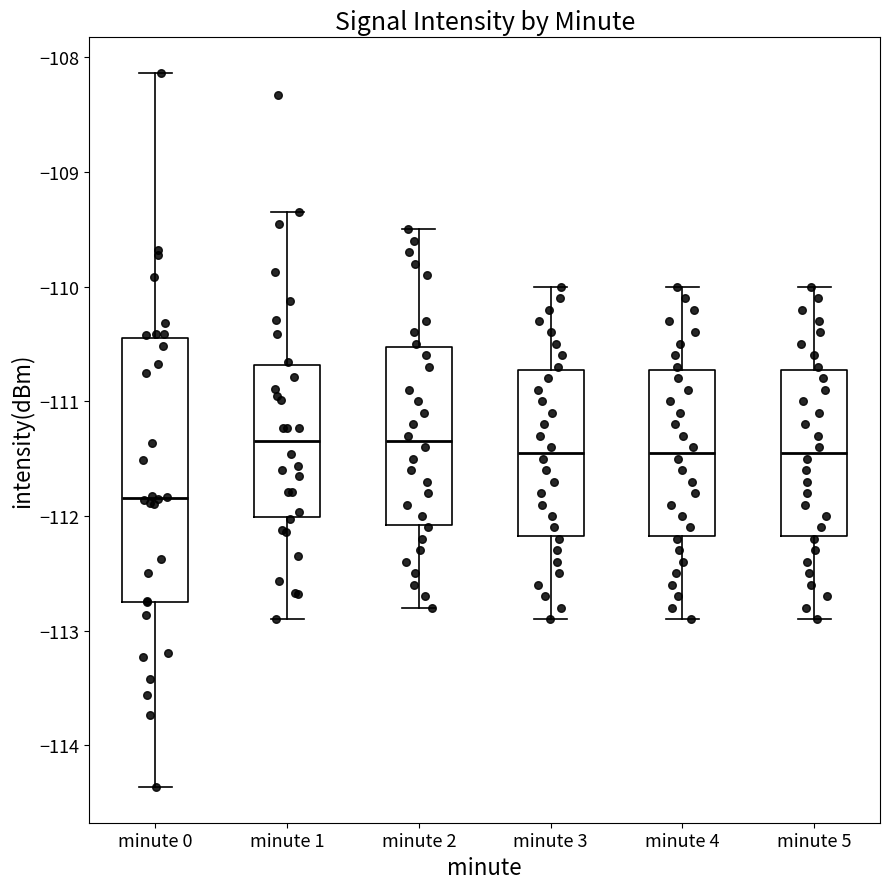

Reading left to right, transcribe this box plot: for each box, give where its median line is, the range the box spans, and where its two whiskers end, as read against the y-axis. The values are not printed on the chart, so give them approximately, as read against the axis.

minute 0: median -111.8, box -112.7 to -110.4, whiskers -114.4 to -108.1
minute 1: median -111.3, box -112.0 to -110.7, whiskers -112.9 to -109.3
minute 2: median -111.3, box -112.1 to -110.5, whiskers -112.8 to -109.5
minute 3: median -111.4, box -112.2 to -110.7, whiskers -112.9 to -110.0
minute 4: median -111.4, box -112.2 to -110.7, whiskers -112.9 to -110.0
minute 5: median -111.4, box -112.2 to -110.7, whiskers -112.9 to -110.0